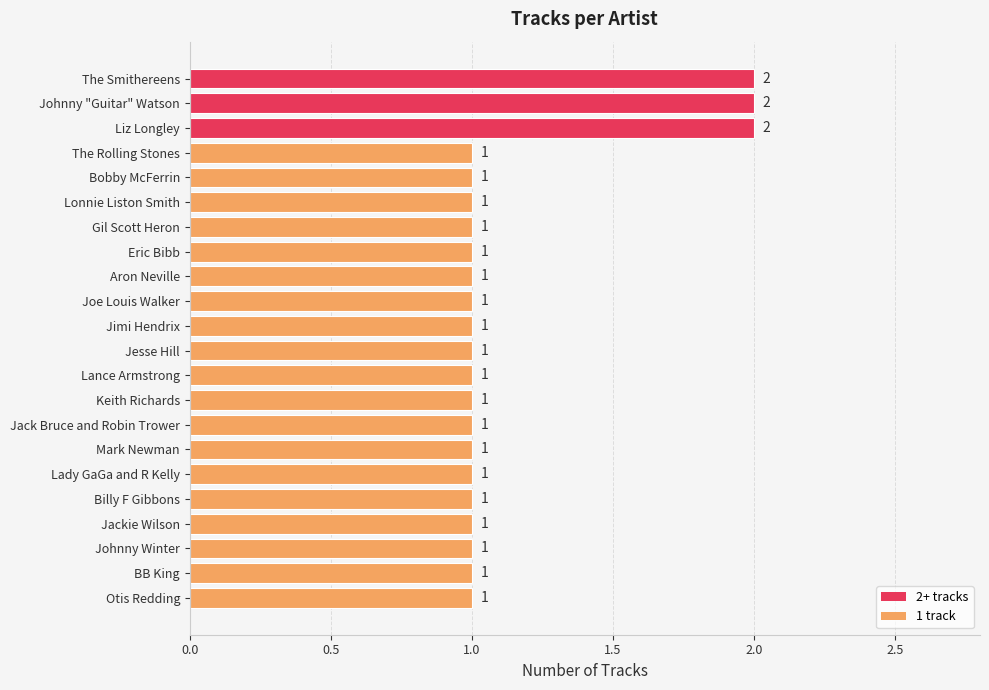

Reading top to bottom, what are all the values shown in this chart?

2	2	2	1	1	1	1	1	1	1	1	1	1	1	1	1	1	1	1	1	1	1